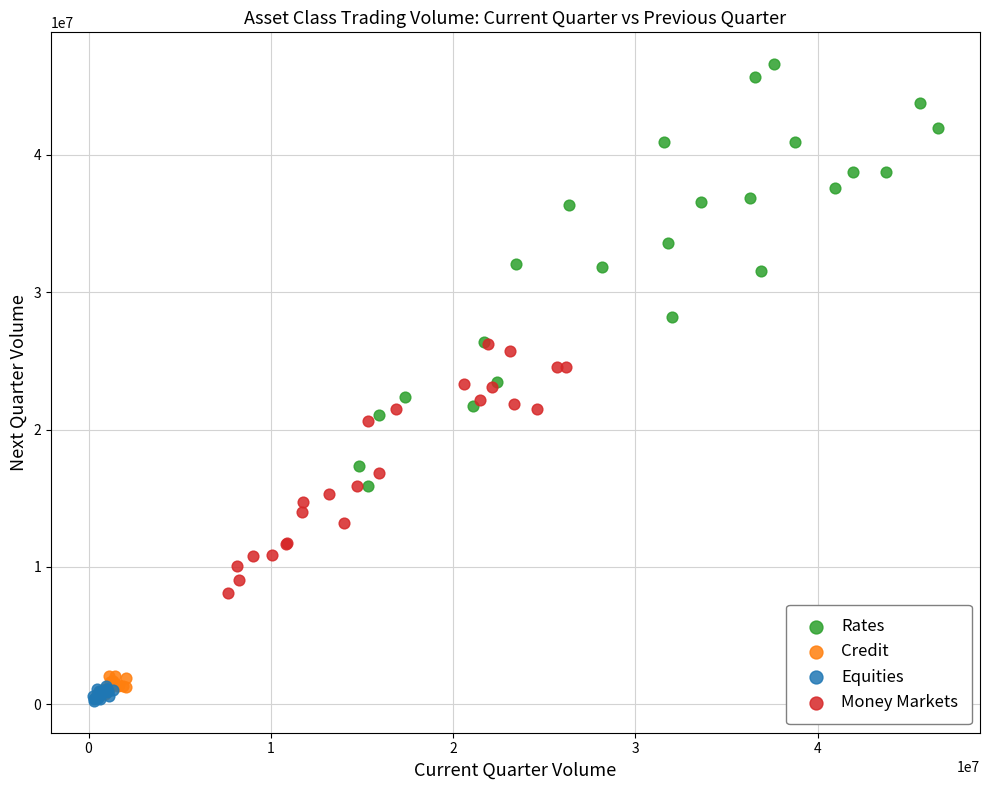

Which series has the widest spread of Y values?

Rates